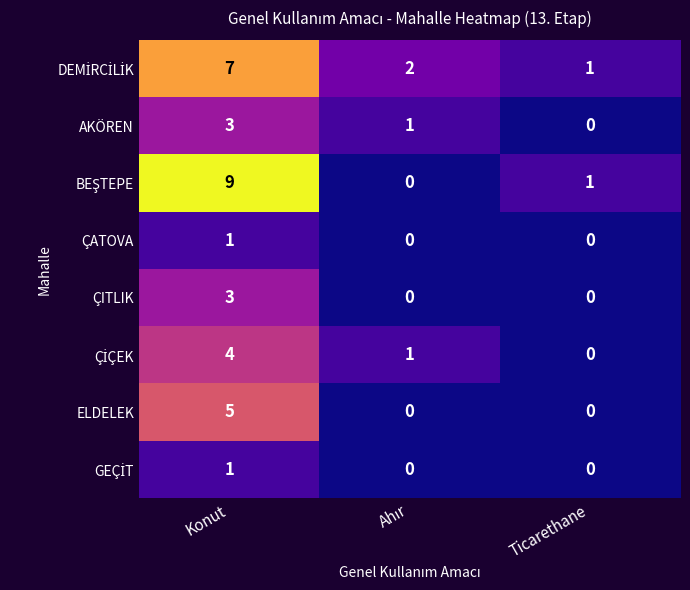

What is the total value across all series at Konut?

33